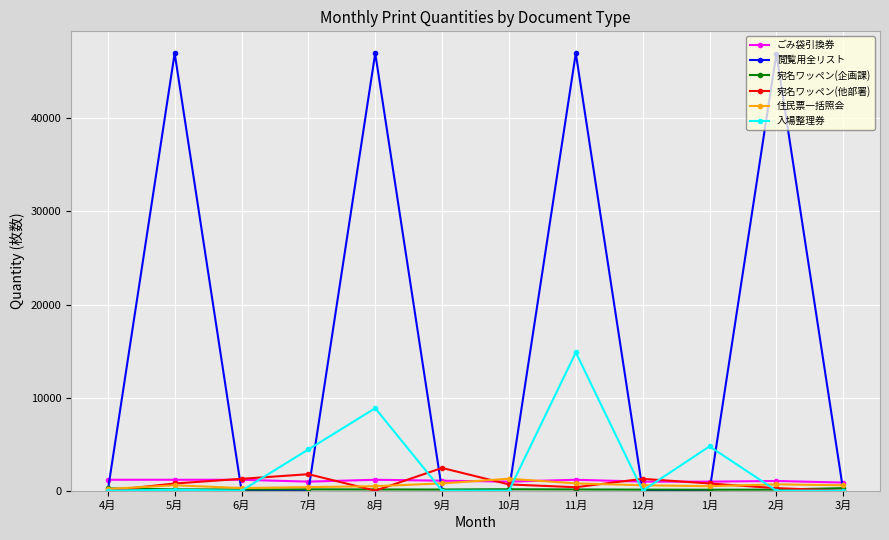

What is the highest value of the 閲覧用全リスト series?

47000